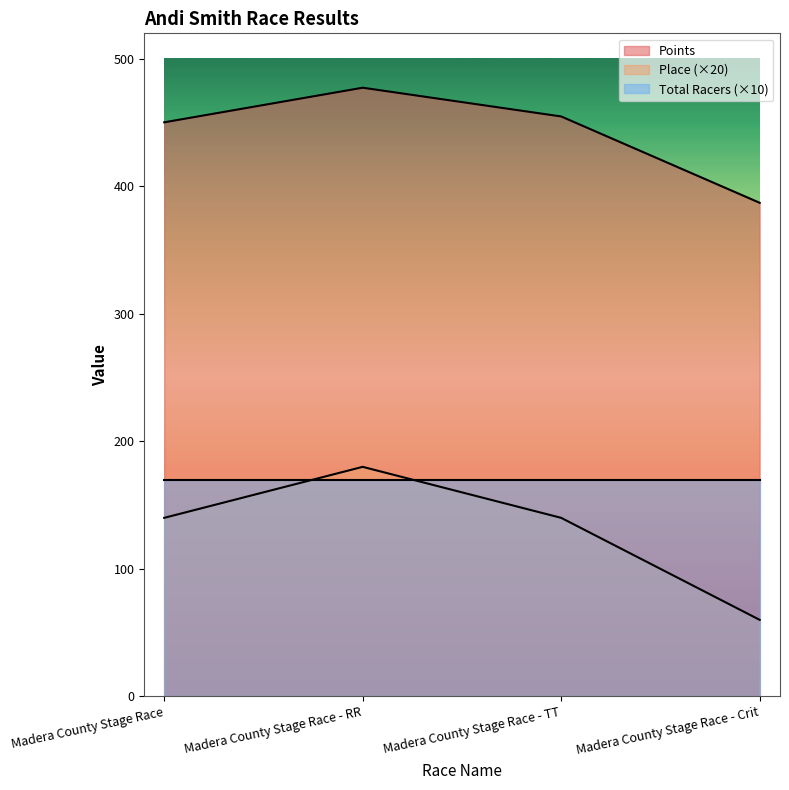

Which category has the lowest value in the Points series?

Madera County Stage Race - Crit